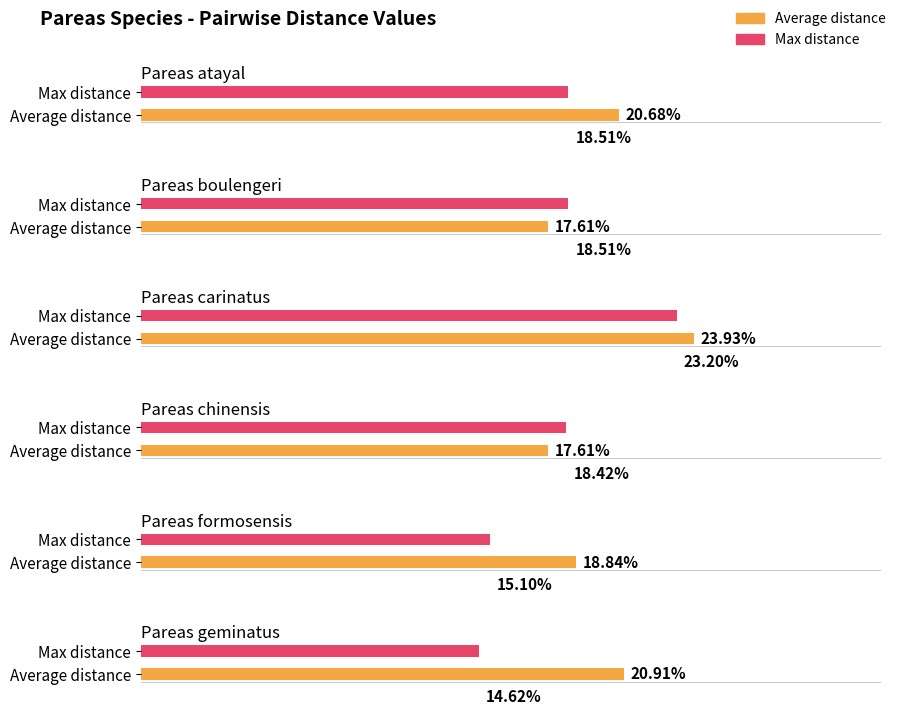

Which has a higher value, Pareas chinensis or Pareas atayal?

Pareas atayal